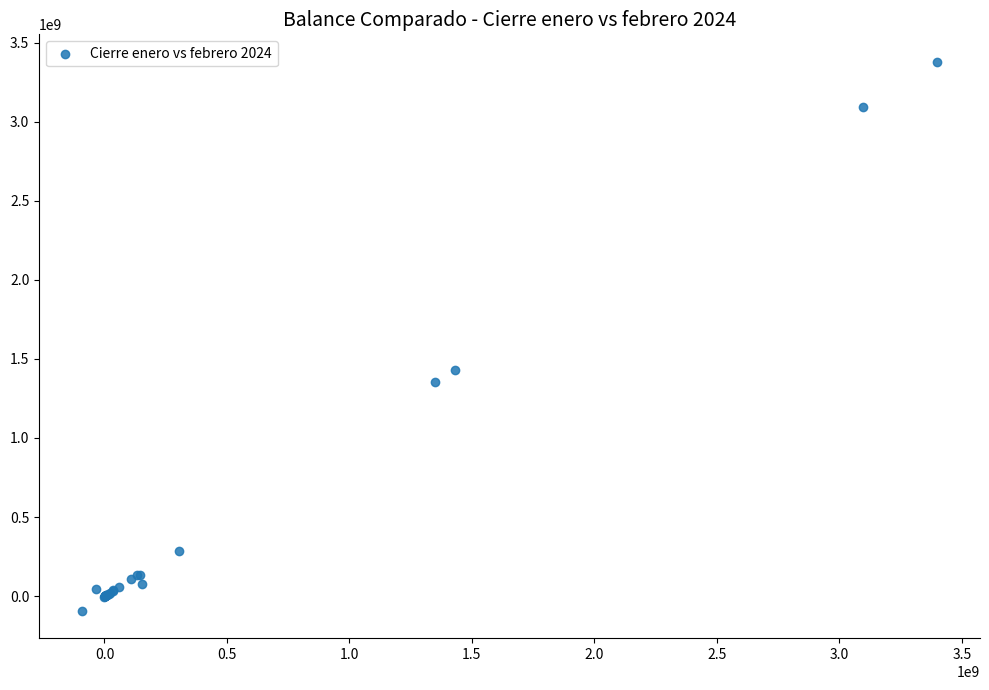

What Y value in the scatter plot is closest to 1643332800?

1430756934.0